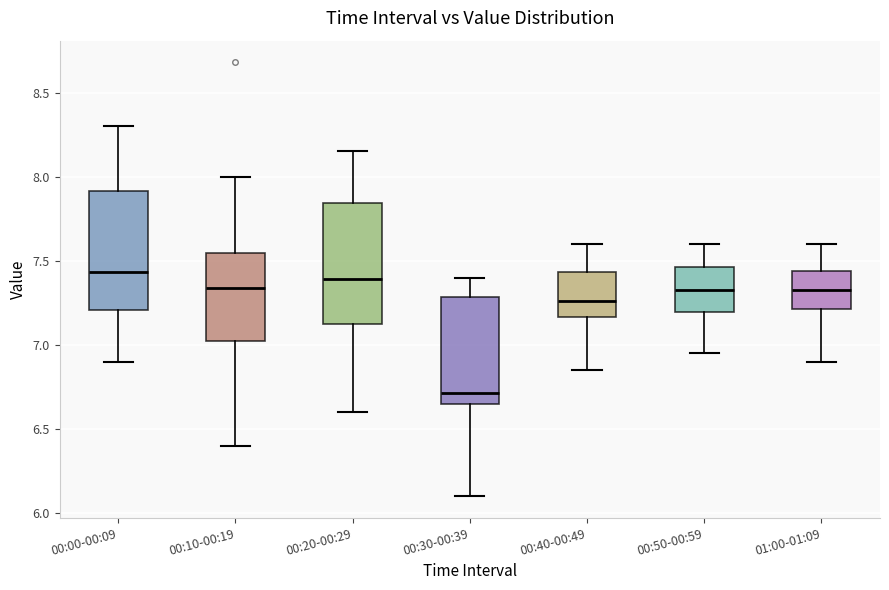

Where does the upper whisker of the box for 00:30-00:39 end on the y-axis? The values are not printed on the chart, so give them approximately, as read against the axis.

7.40